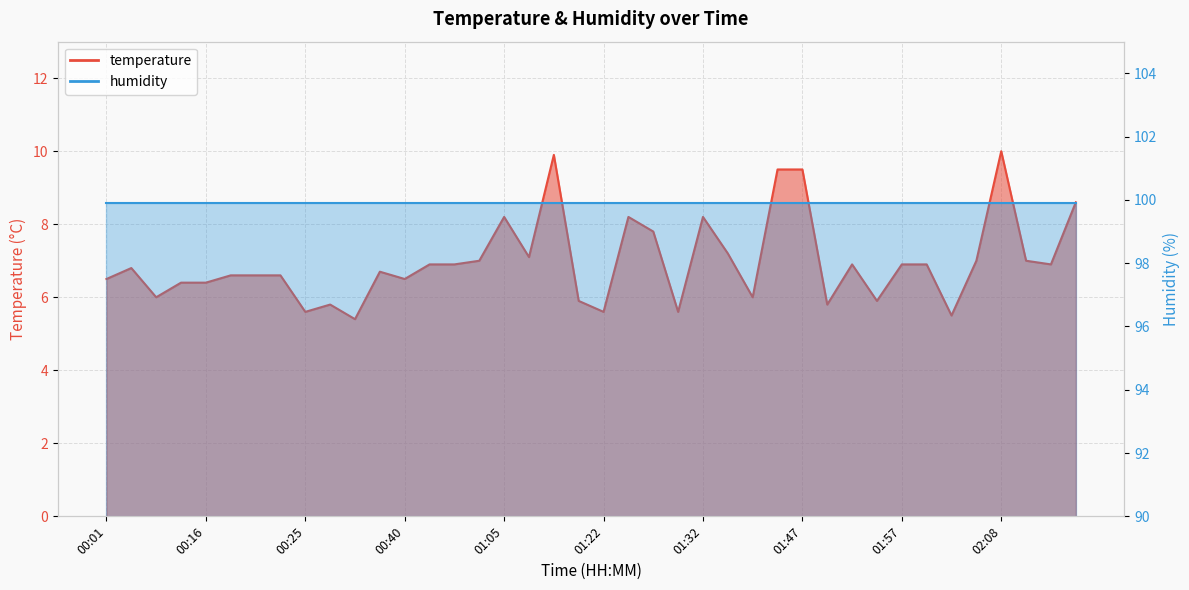

How many points are higher than both their immediate neighbors (excluding endpoints)?

9